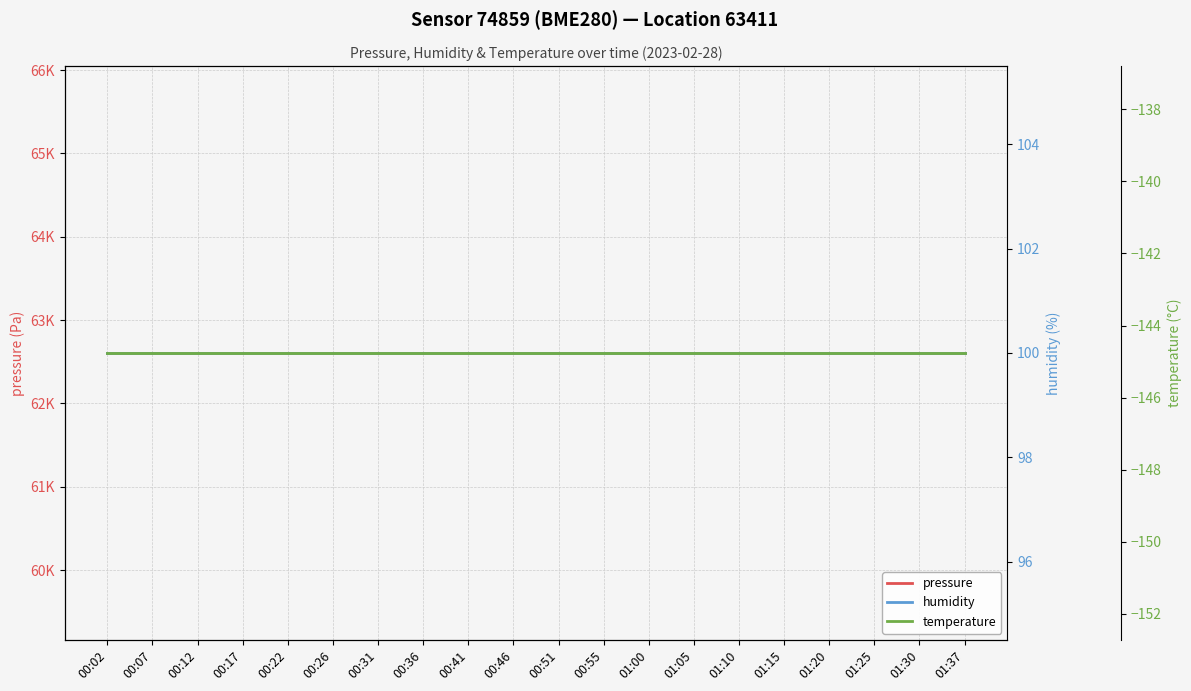

What is the label of the 13th point from the left?

01:00